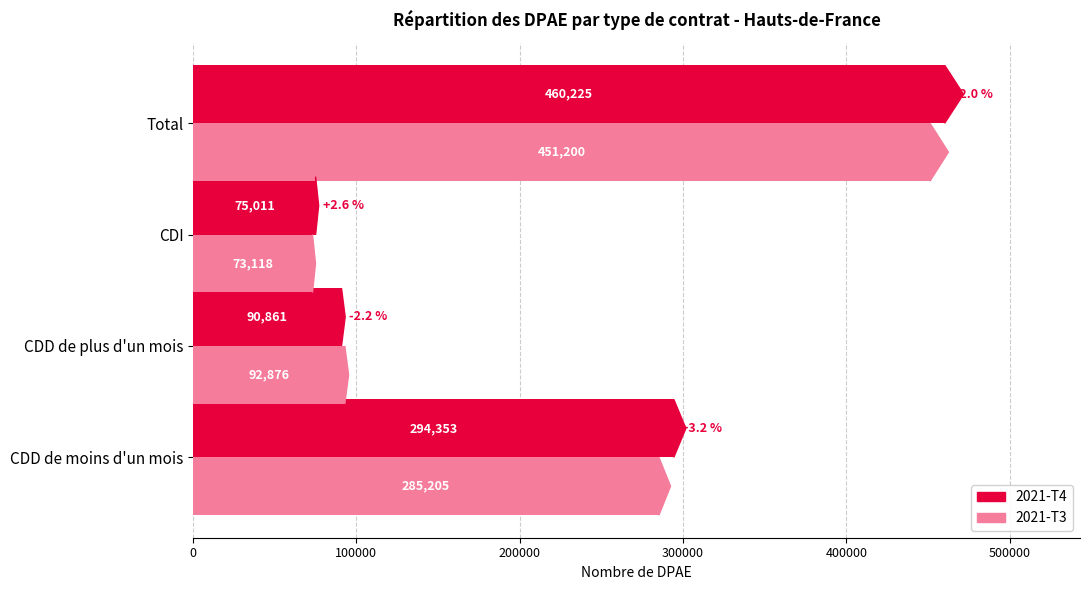

Which category has the lowest value in the 2021-T3 series?

CDI